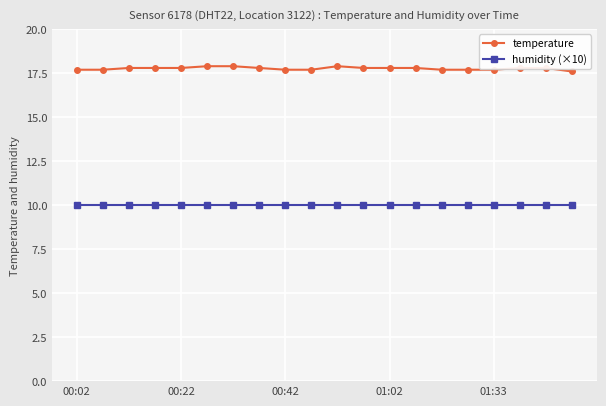

What is the maximum value for temperature?

17.9